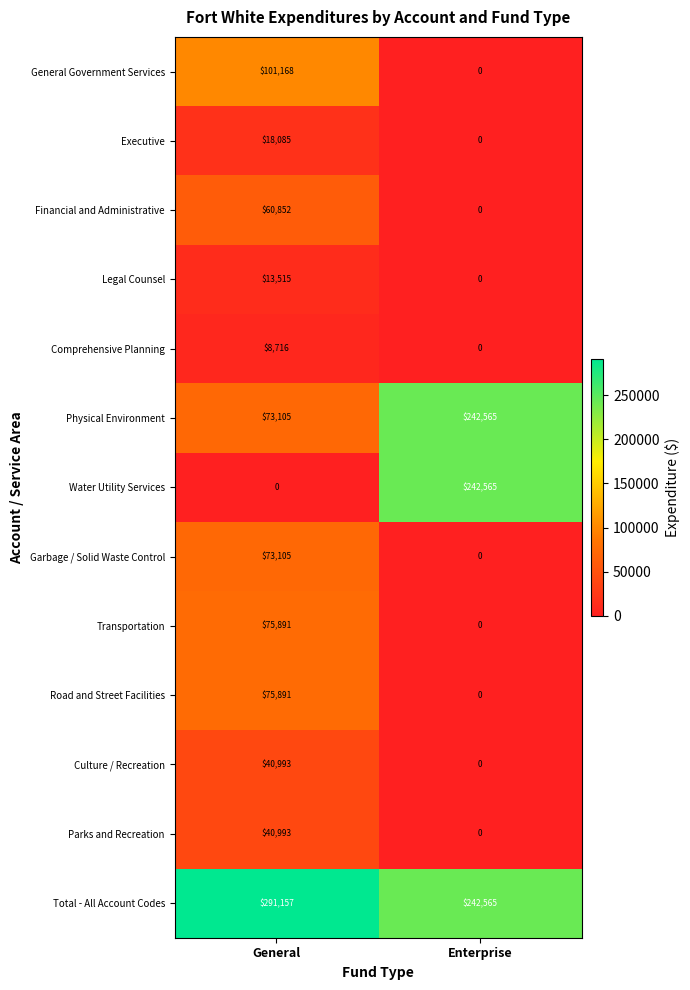

What is the total value across all series at Enterprise?

727695